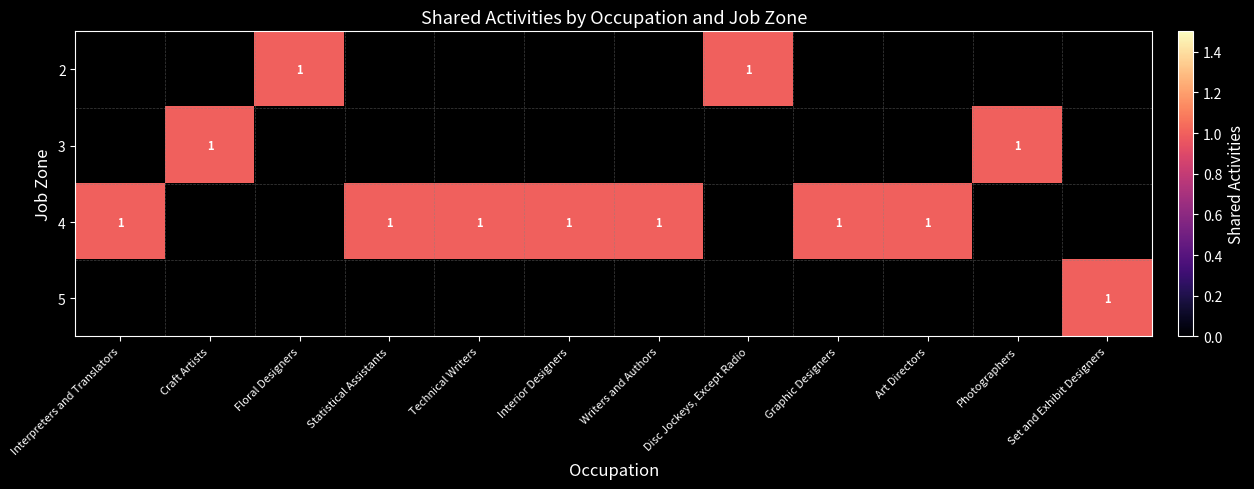

What is the minimum value shown in the chart?

1.0